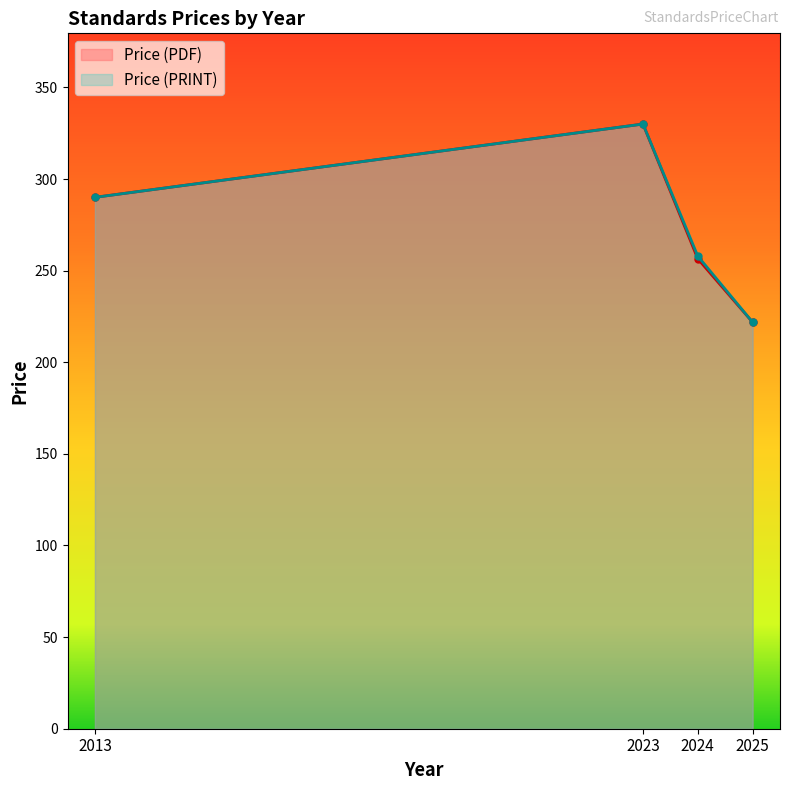

How many lines are shown in the chart?

2